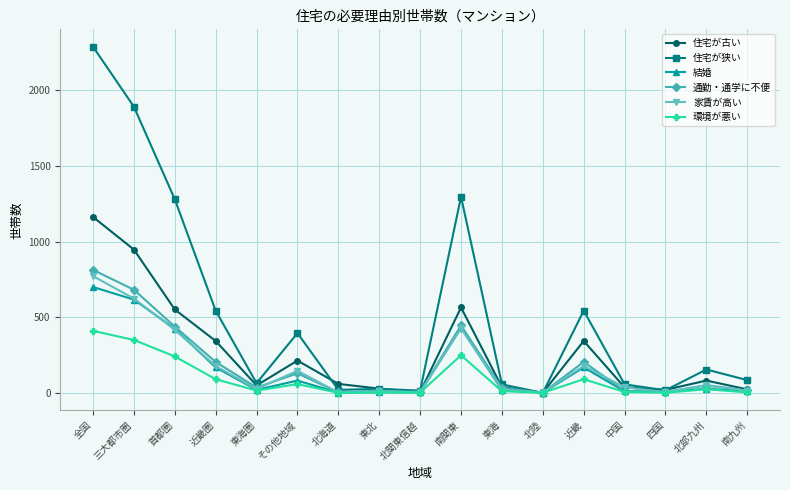

Read the 環境が悪い value at 東海圏, to the nearest 5.

15